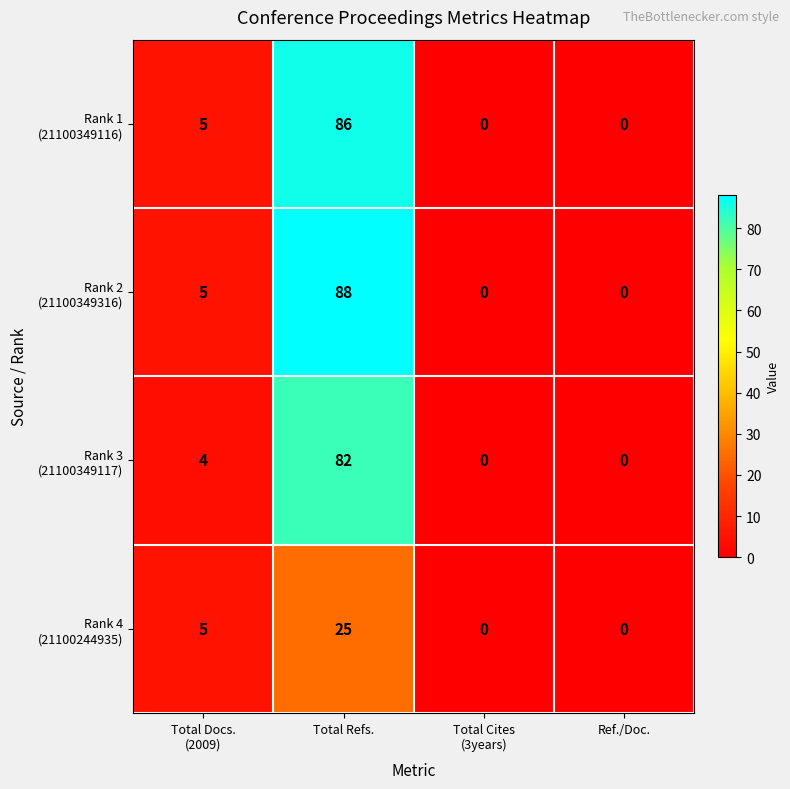

At which category is the sum across all series the highest?

Total Refs.